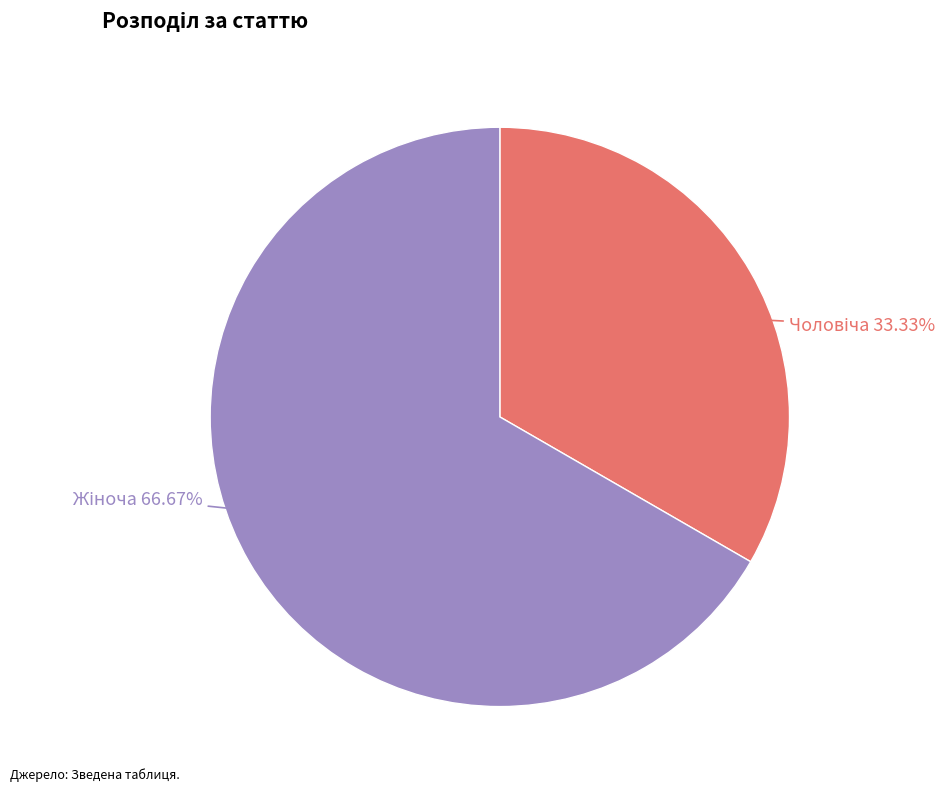

Does any single category account for the majority?

Yes